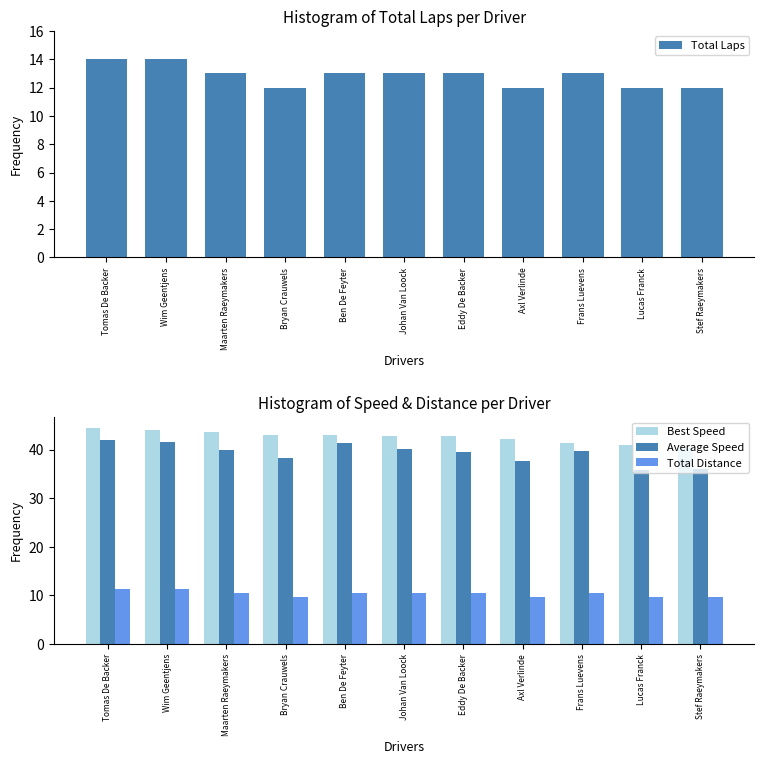

At how many categories does at least one series exceed 30?

11